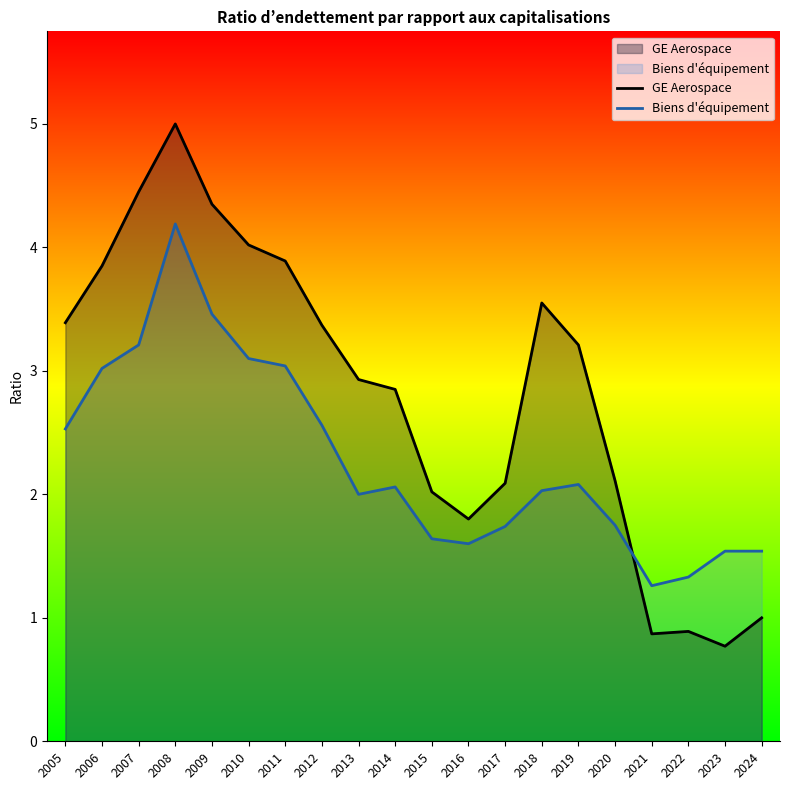

How many interior local peaks does the Biens d'équipement series have?

3